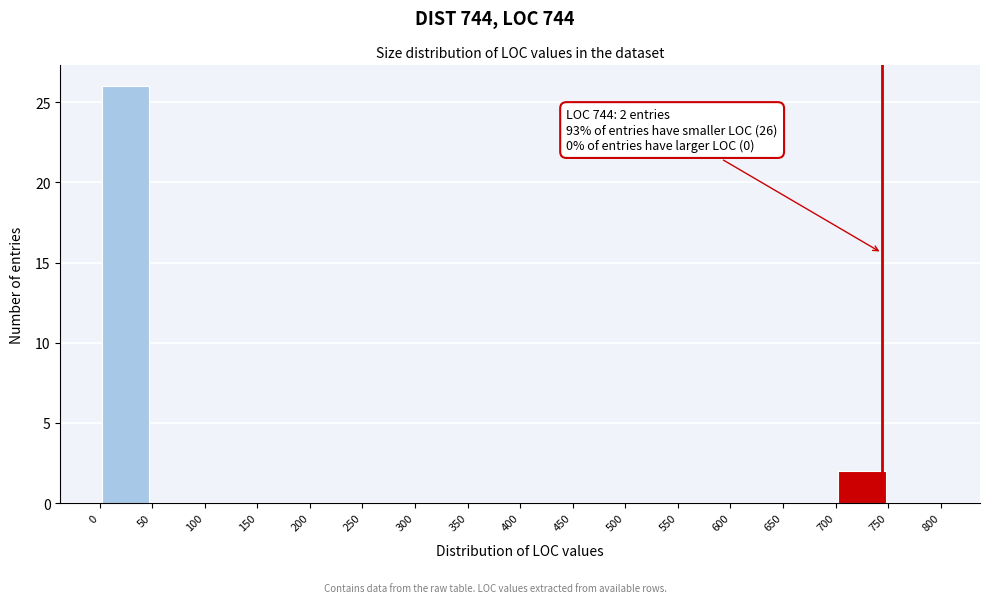

Over which range of the x-axis is the bar tallest?

0 to 50